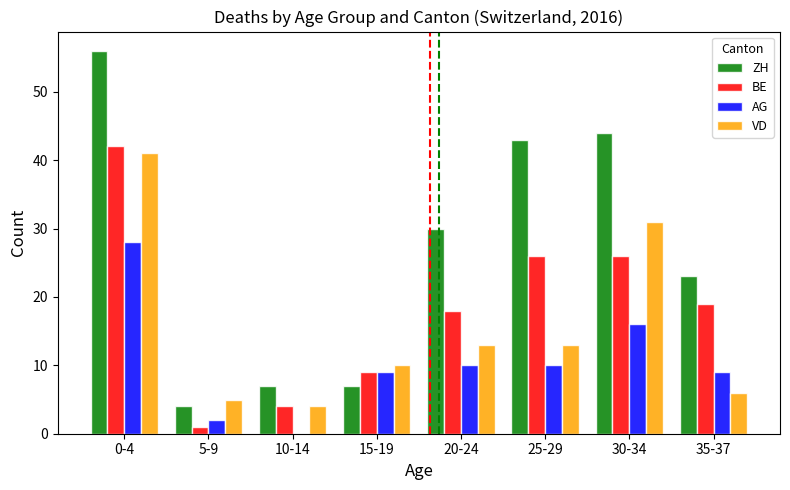

What is the spread (max minus min) of values at 25-29?

33